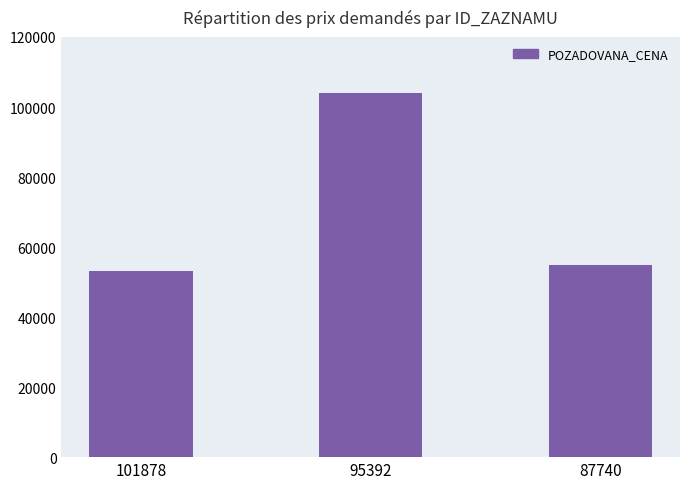

The chart shows a value of 55000 at 87740. True or false?

True